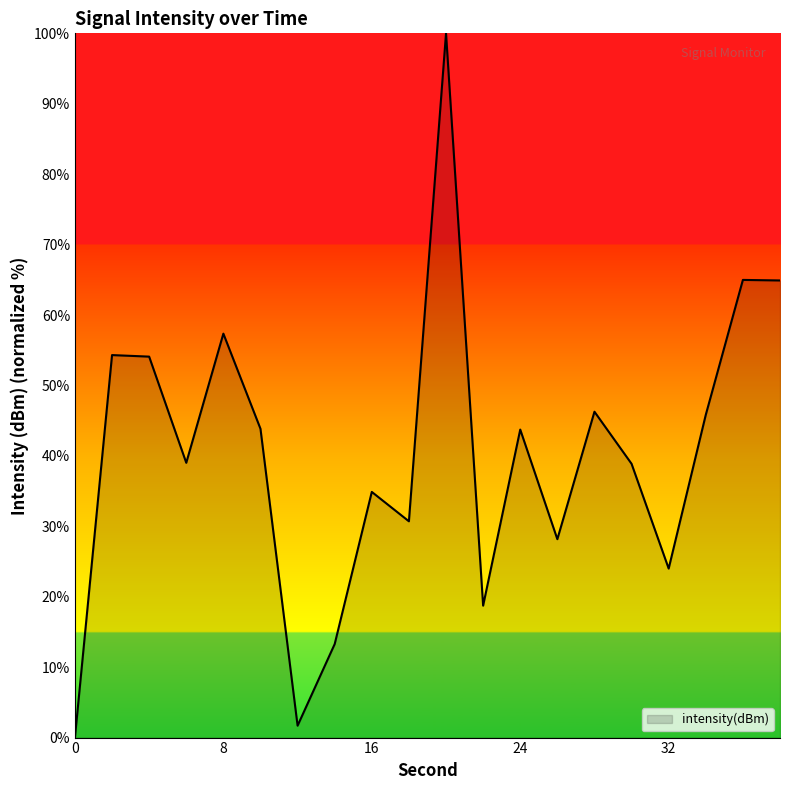

What is the maximum value shown in the chart?

100.0